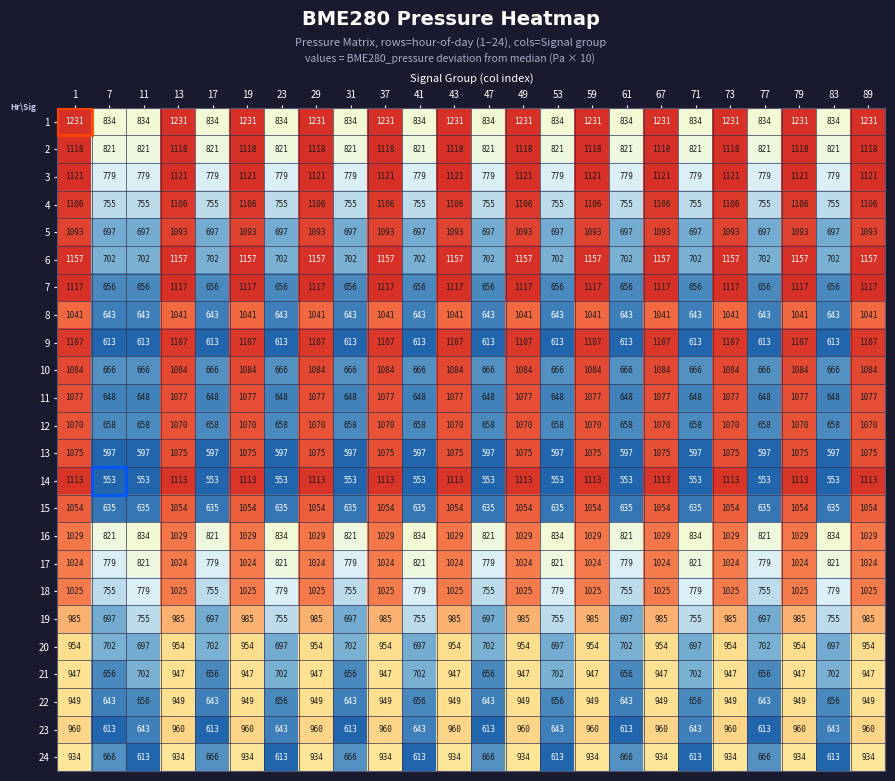

How many distinct data groups are displayed?

24